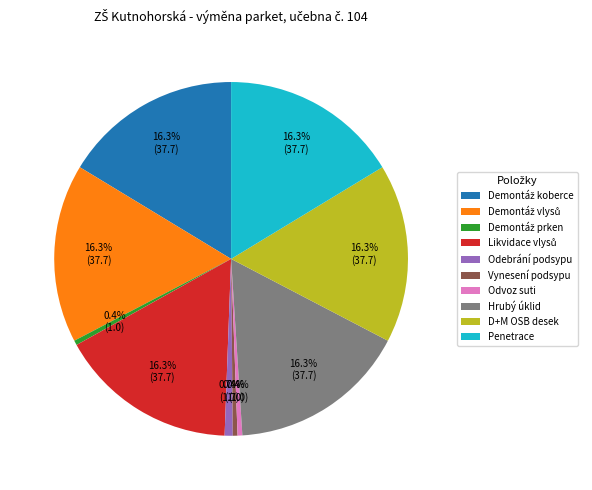

How many segments does this pie chart have?

10